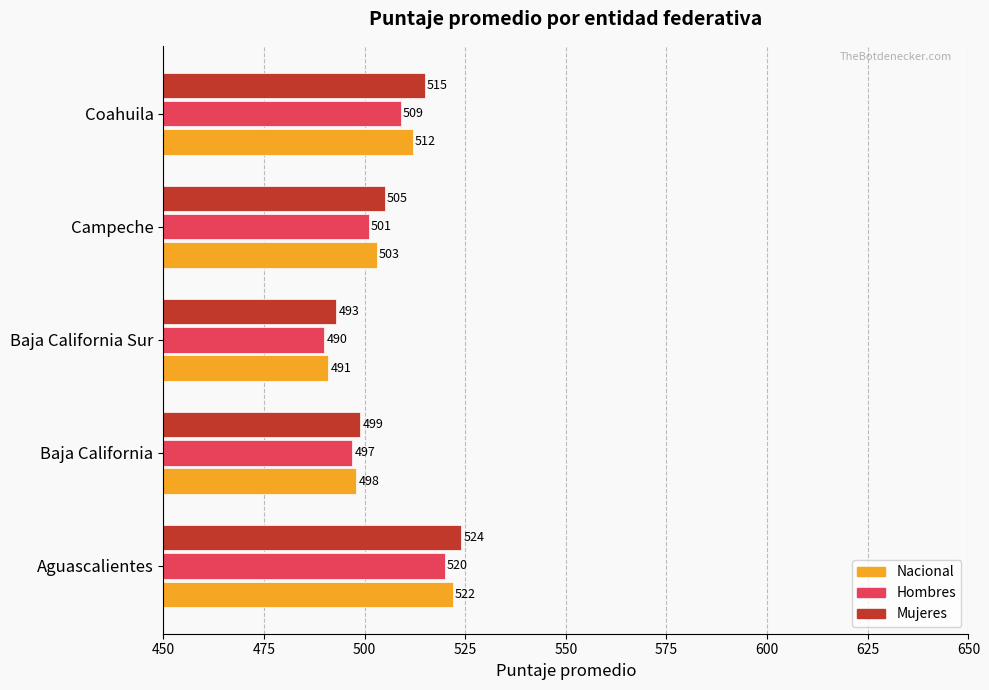

The Mujeres series shows 665 at Baja California. True or false?

False